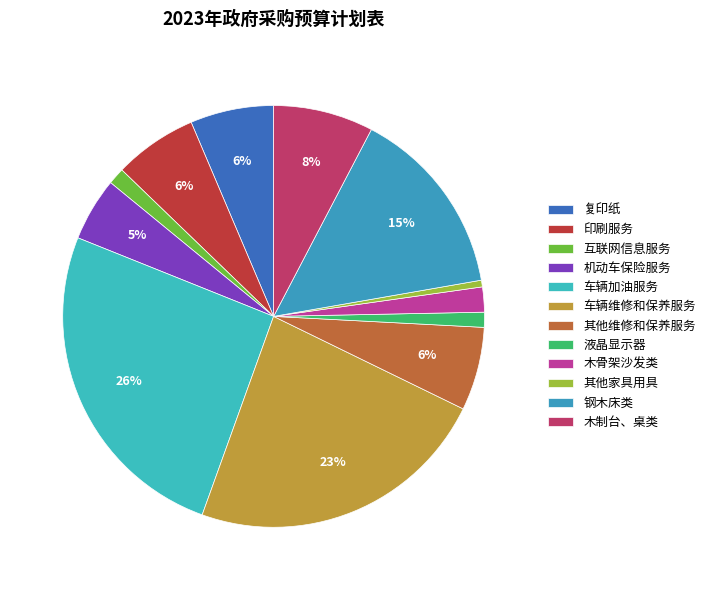

Is it true that 液晶显示器 is 1% of the pie?

True